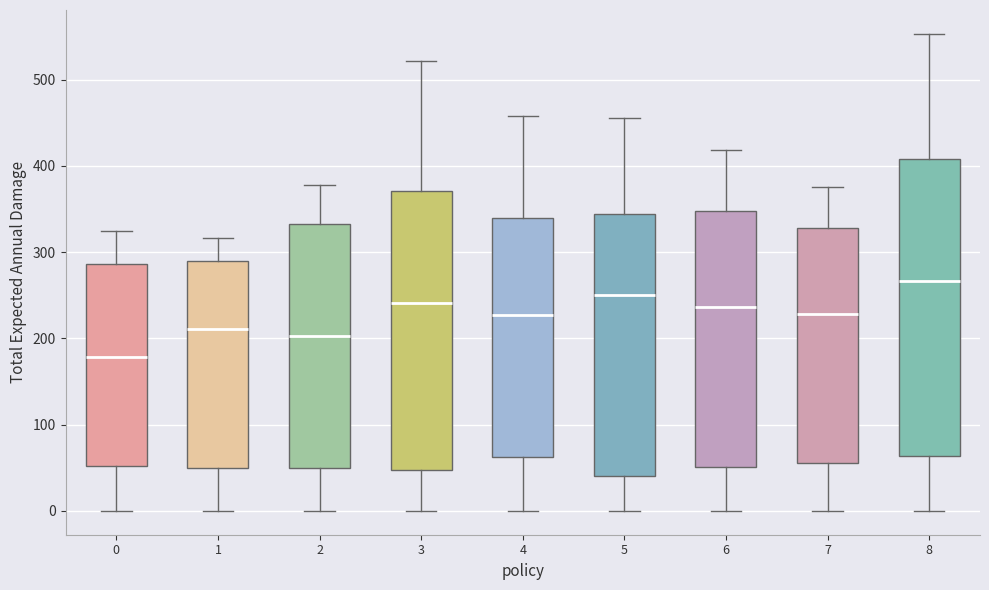

Which box is the tallest, from its lower edge to its upper edge?

8